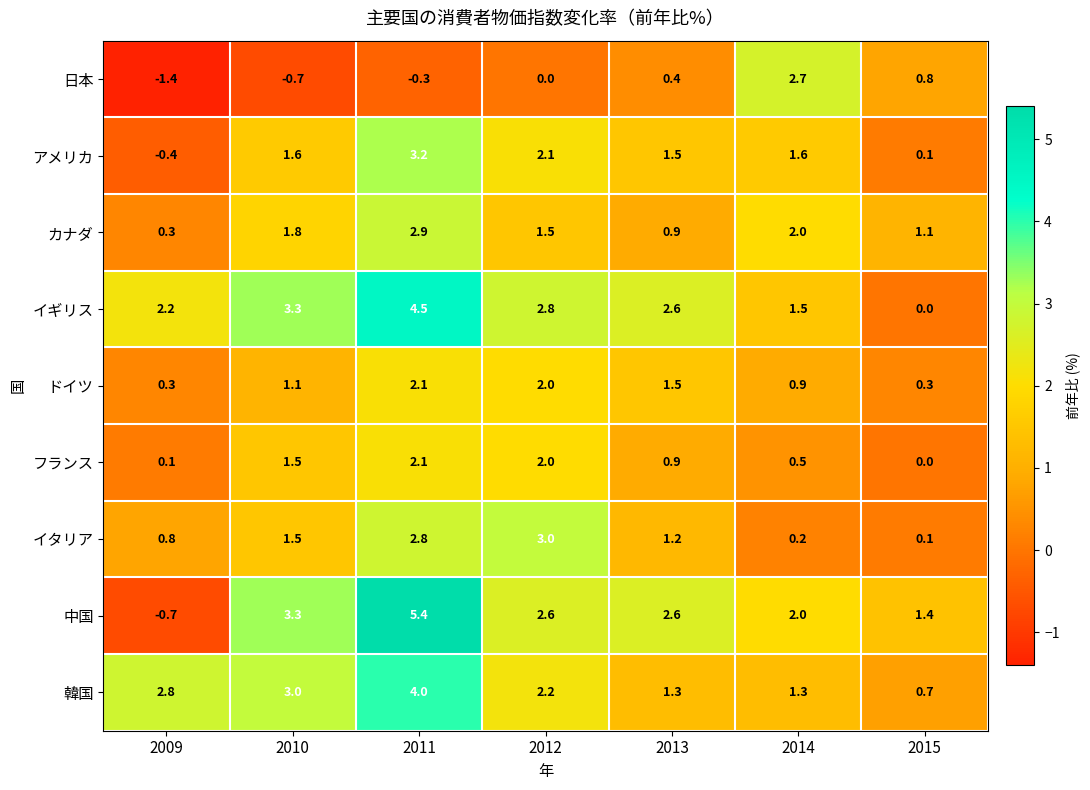

Which series has the largest total across all categories?

イギリス